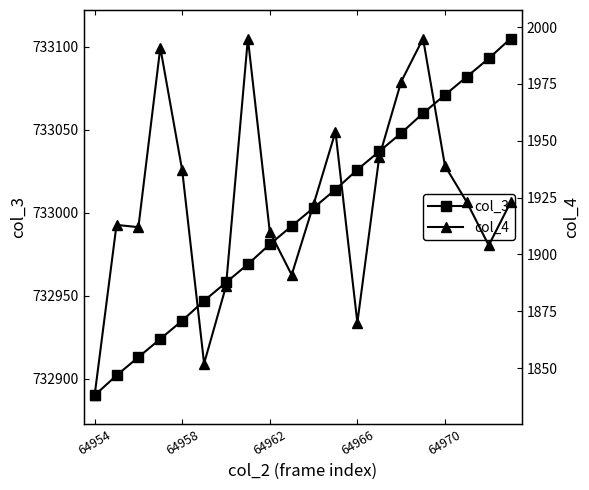

What is the value of the col_3 point at the 10th from the left?

732992